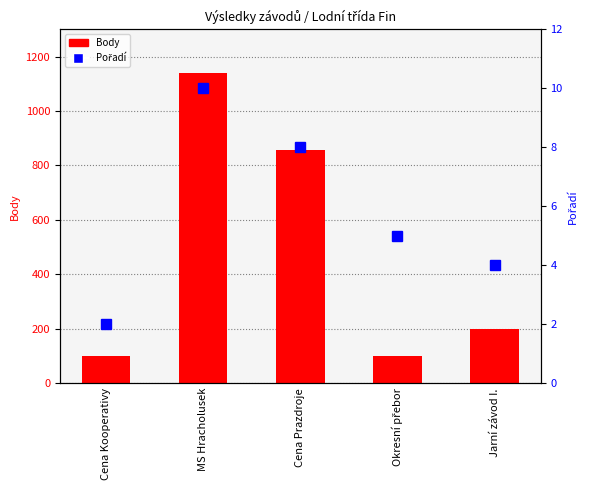

What are all the series names shown in the legend?

Body, Pořadí